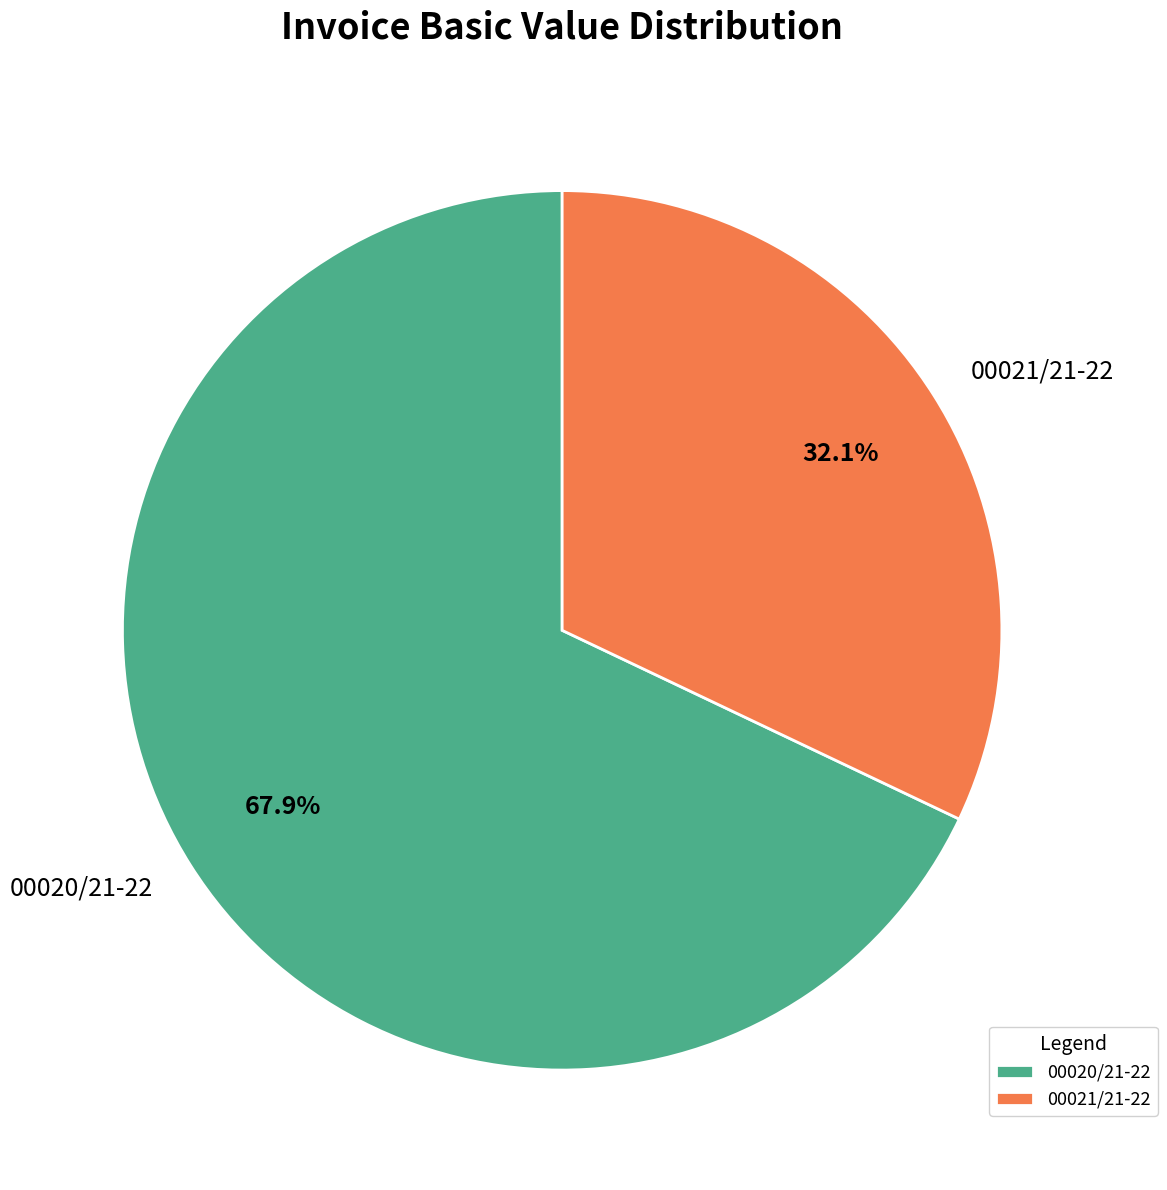

What portion of the pie excludes 00021/21-22?

67.9%